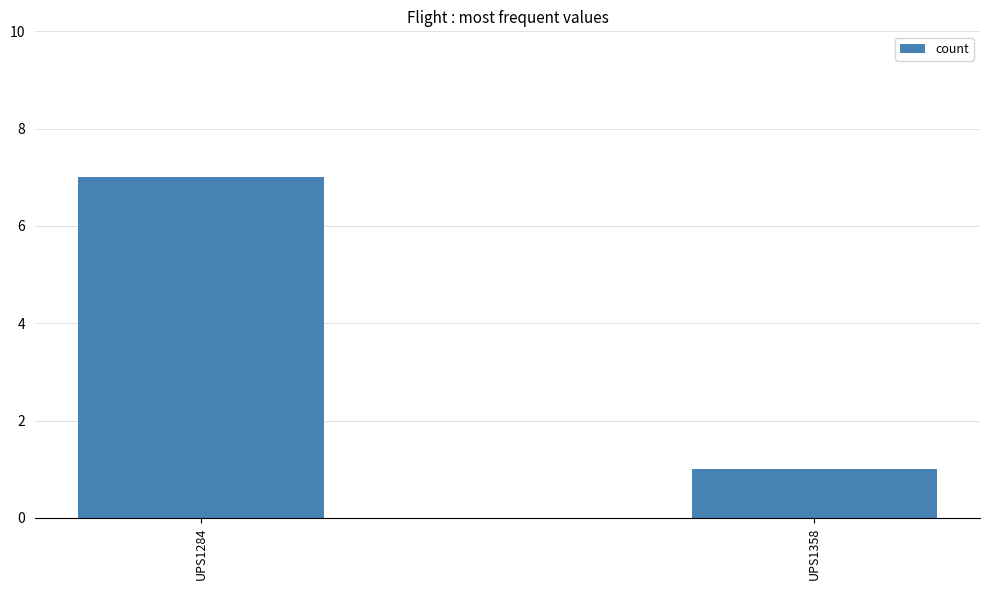

What value does the data have at UPS1284?

7